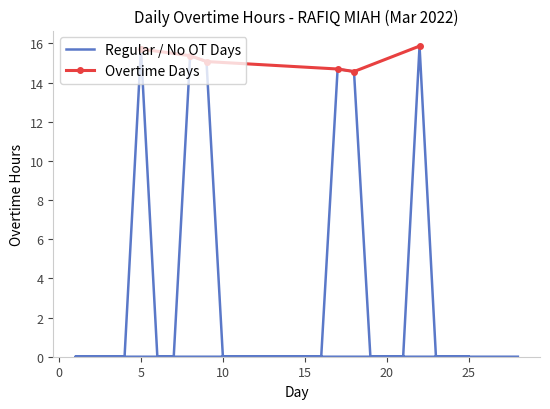

List the labels in order of value, smallest first.

28, 1, 2, 3, 4, 6, 7, 10, 11, 12, 13, 14, 15, 16, 19, 20, 21, 23, 24, 25, 18, 17, 9, 8, 5, 22